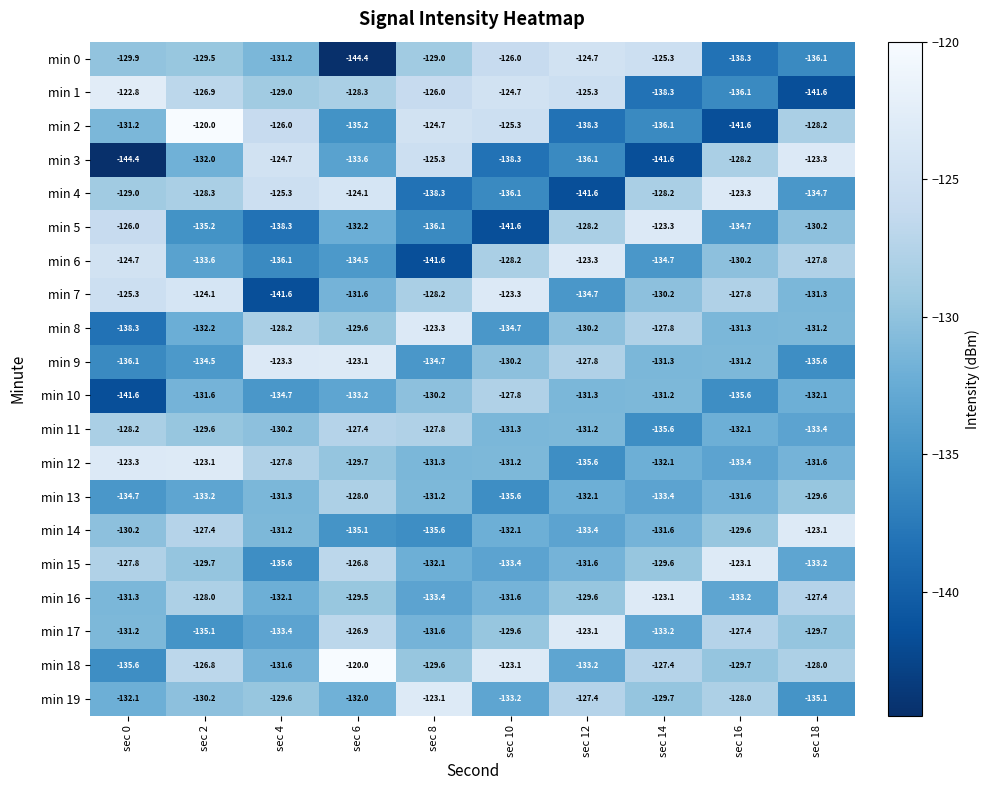

What is the highest value of the min 9 series?

-123.1